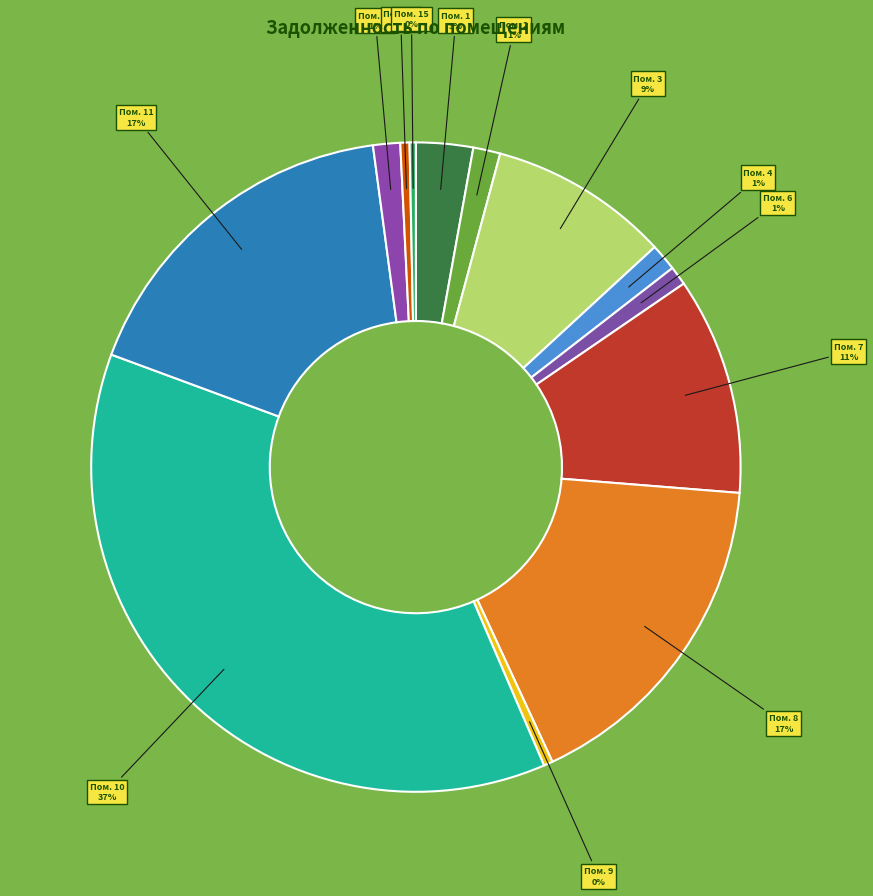

Count the number of slices in the pie.

13